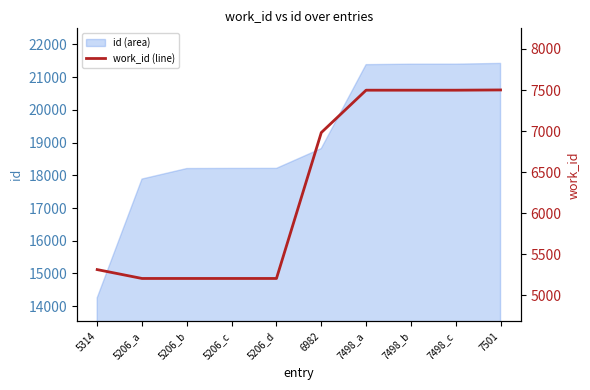

List the labels in order of value, smallest first.

5206_a, 5206_b, 5206_c, 5206_d, 5314, 6982, 7498_a, 7498_b, 7498_c, 7501